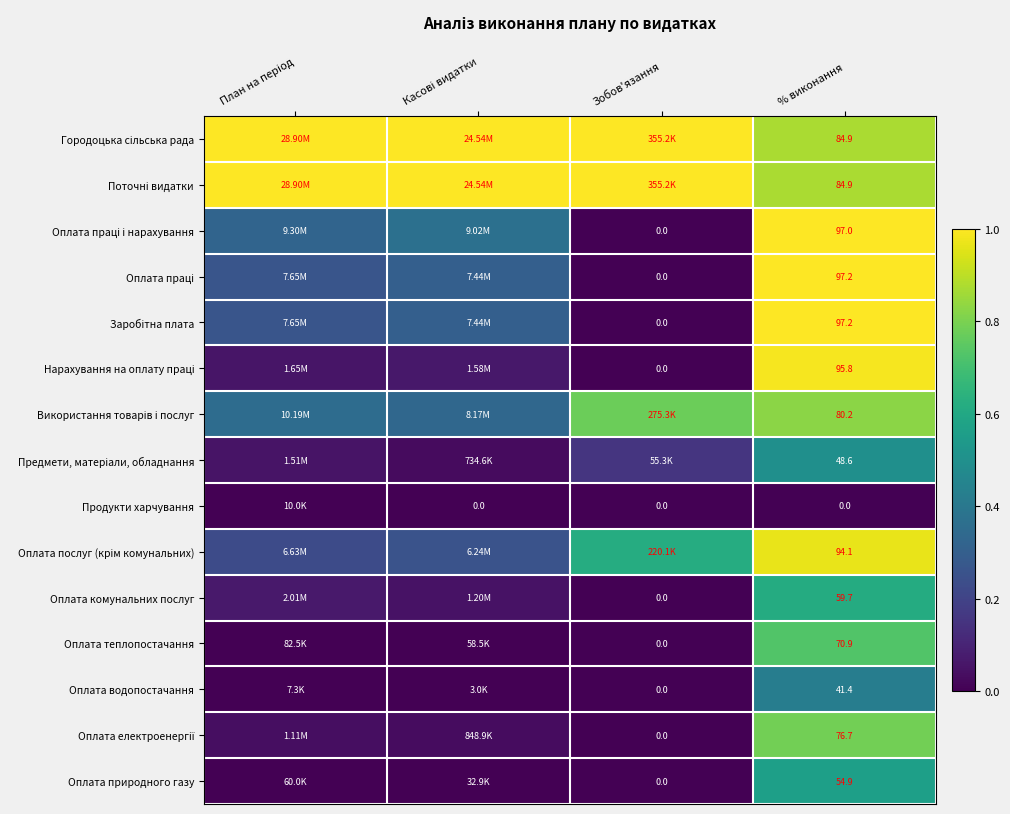

How many data points in Оплата природного газу are above 0?

3